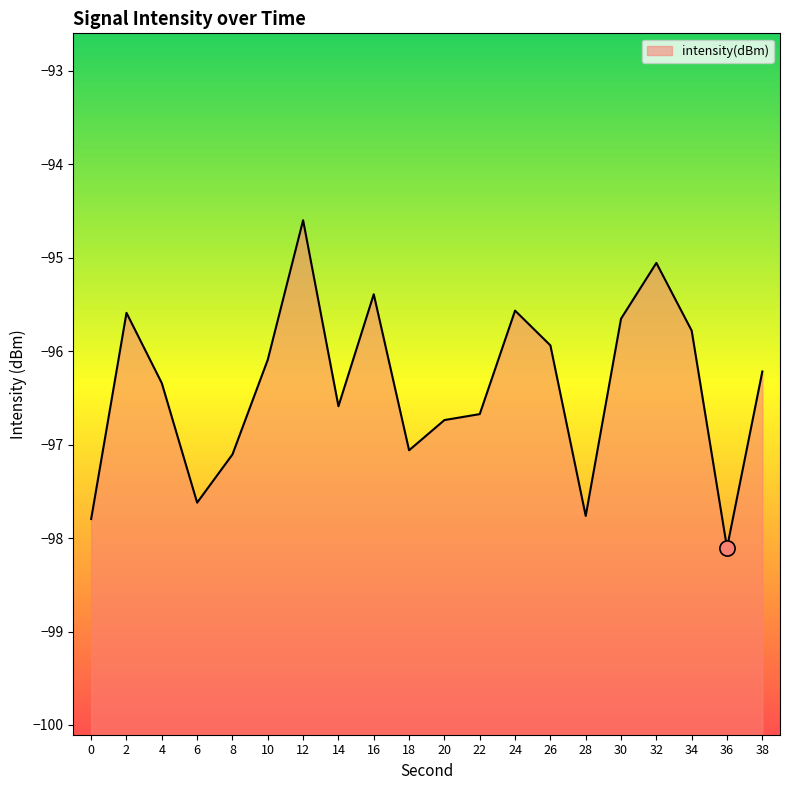

What is the change in value from 20 to 36?

-1.4